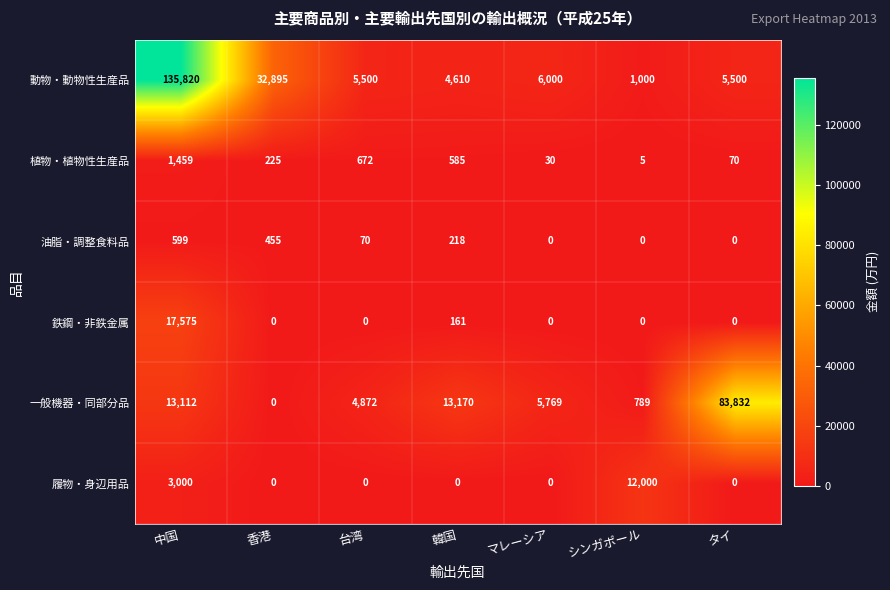

What is the highest value of the 油脂・調整食料品 series?

599